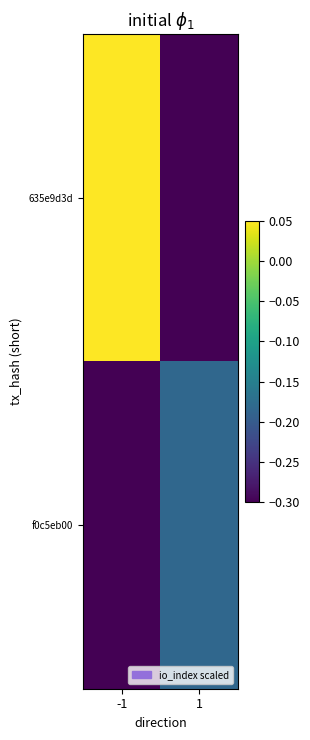

How many data points does each series have?

2